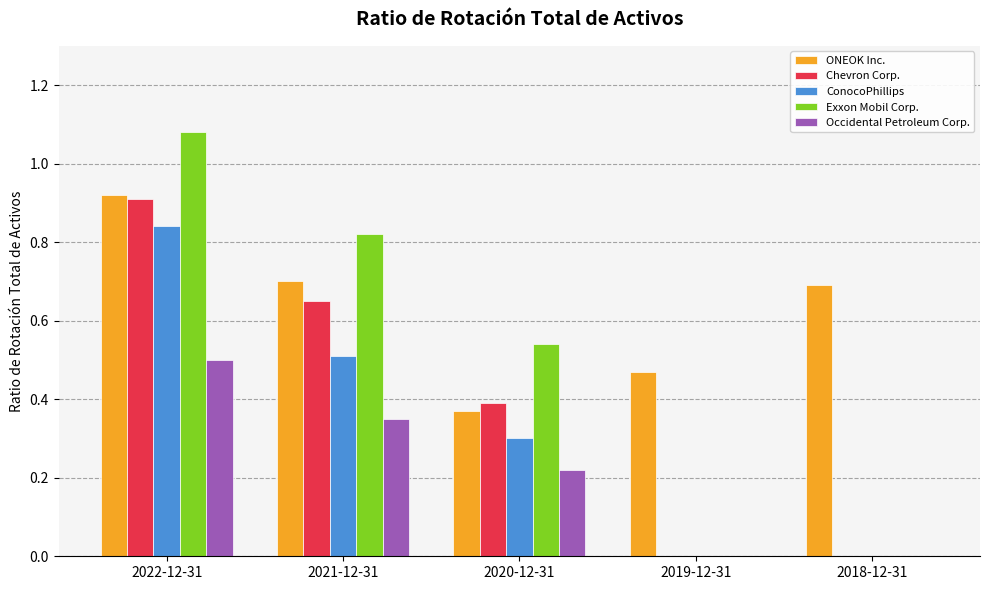

Which series changed the most between 2020-12-31 and 2018-12-31?

Exxon Mobil Corp.